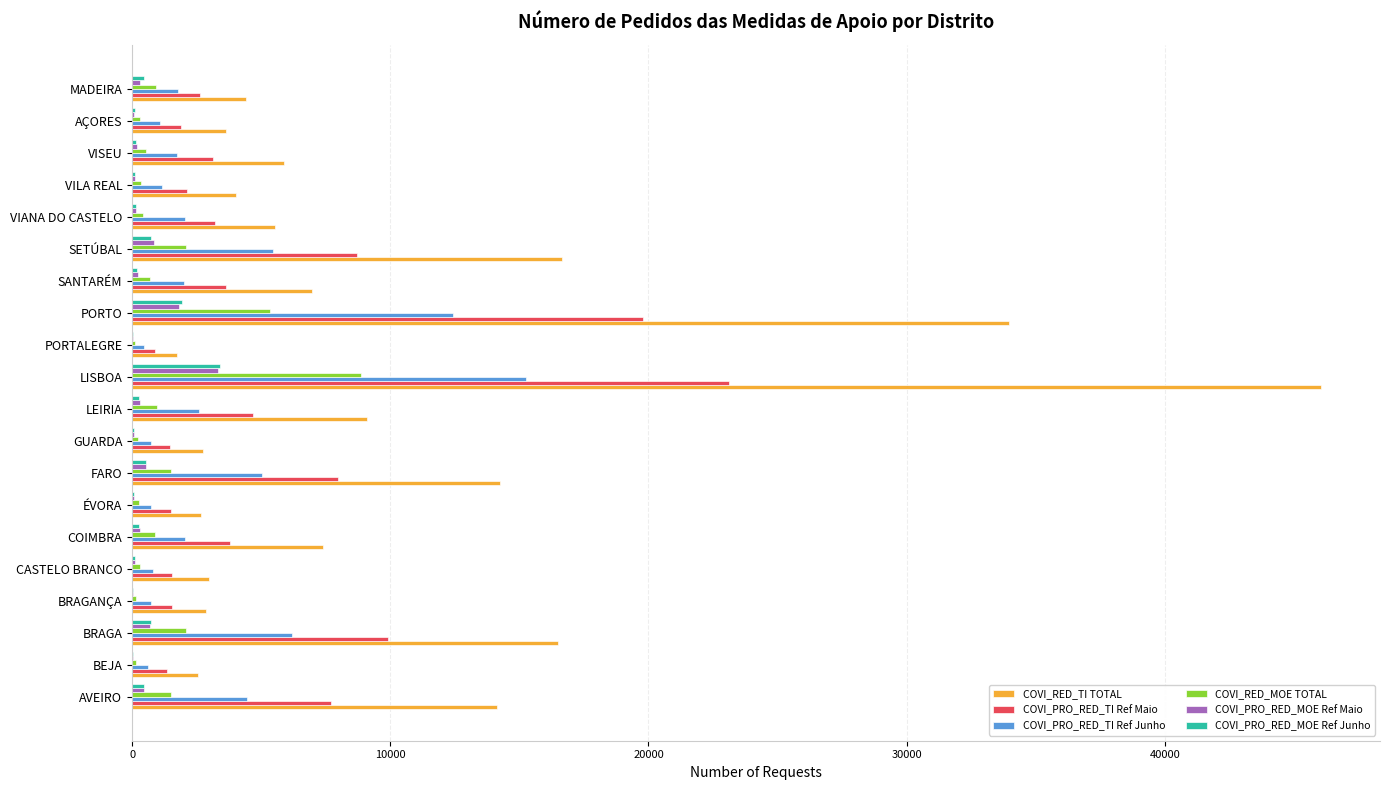

What are all the series names shown in the legend?

COVI_RED_TI TOTAL, COVI_PRO_RED_TI Ref Maio, COVI_PRO_RED_TI Ref Junho, COVI_RED_MOE TOTAL, COVI_PRO_RED_MOE Ref Maio, COVI_PRO_RED_MOE Ref Junho